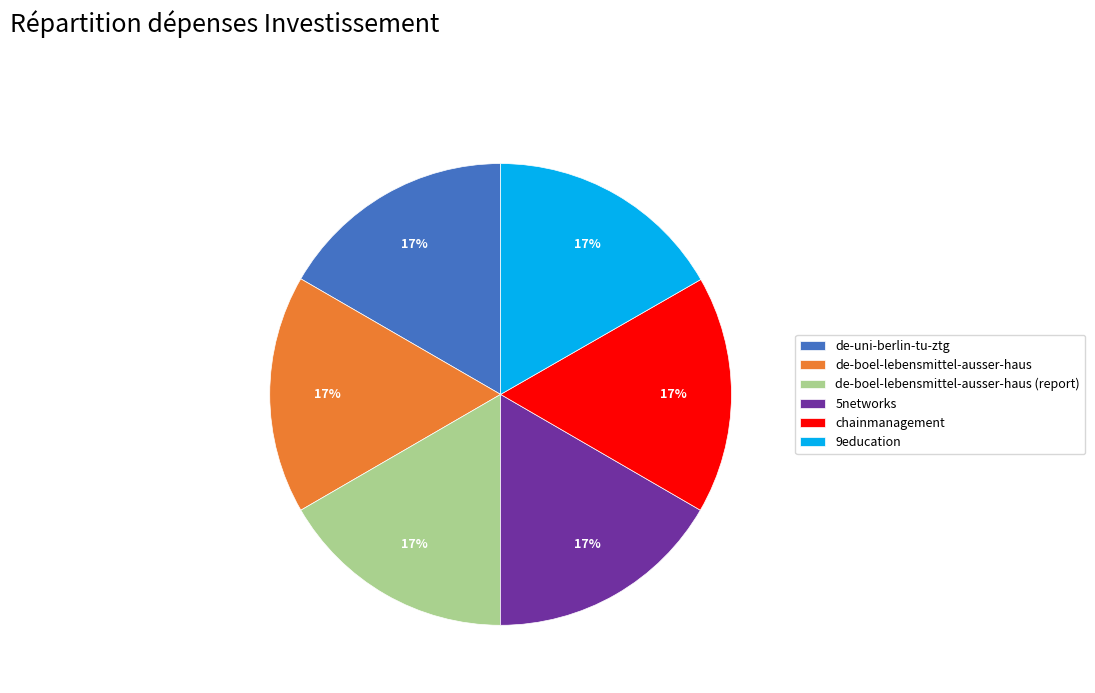

Is the sum of 9education and de-uni-berlin-tu-ztg greater than half?

No